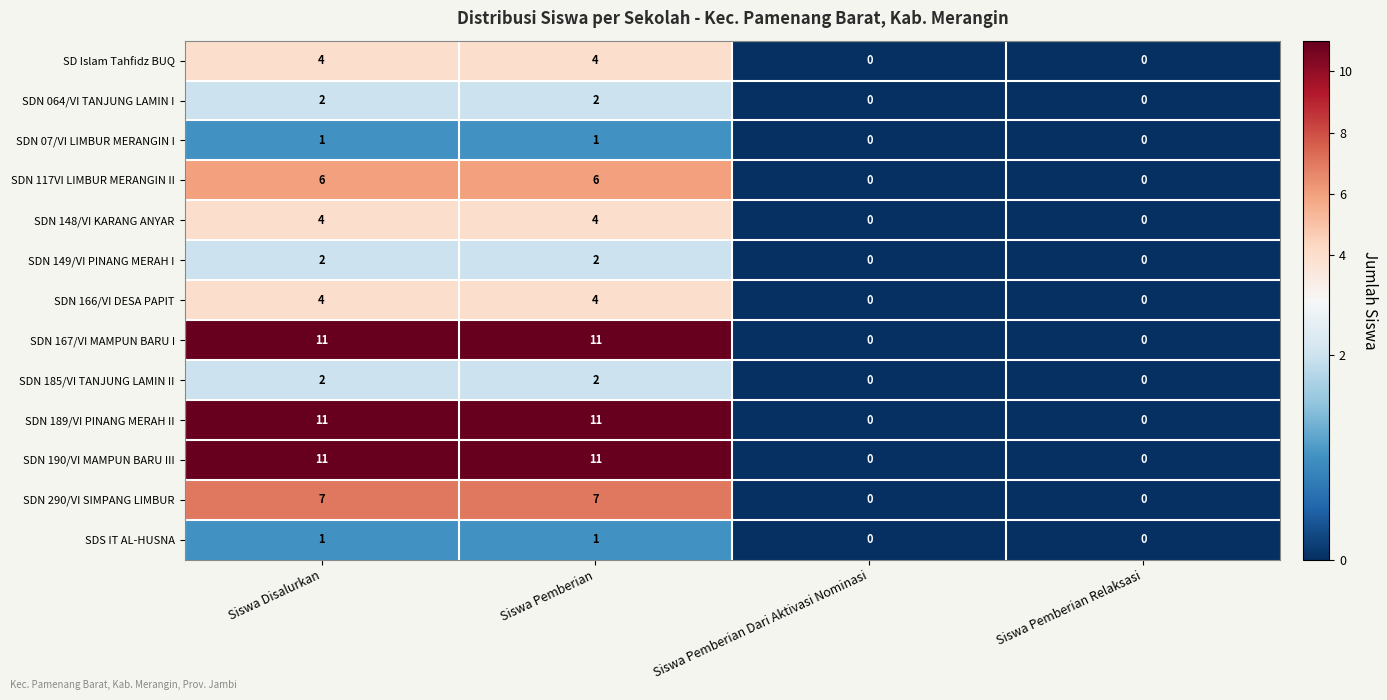

What is the difference between the second highest and second lowest values in the SDN 166/VI DESA PAPIT series?

4